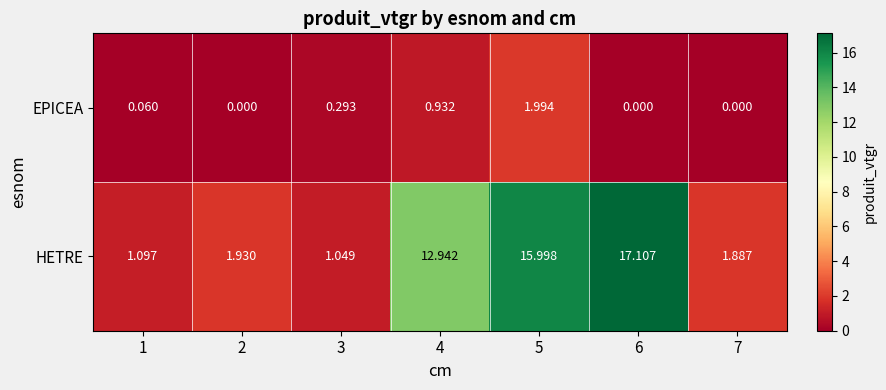

Which series has the largest range (max minus min)?

HETRE